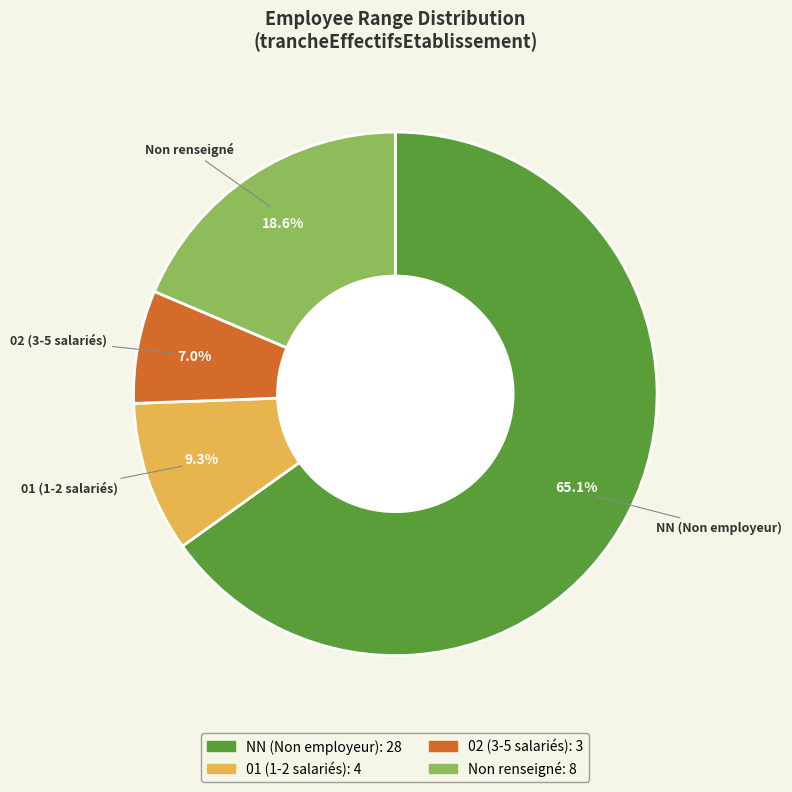

Is there any slice that represents more than half of the pie?

Yes